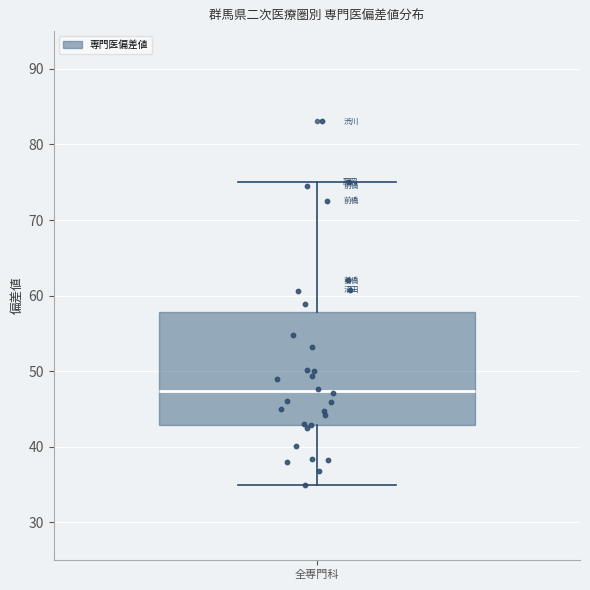

Read this box plot against the y-axis: the position of the median line, the range covered by the box, and the ends of both whiskers. The values are not printed on the chart, so give them approximately, as read against the axis.

median 47, box 43 to 58, whiskers 35 to 75